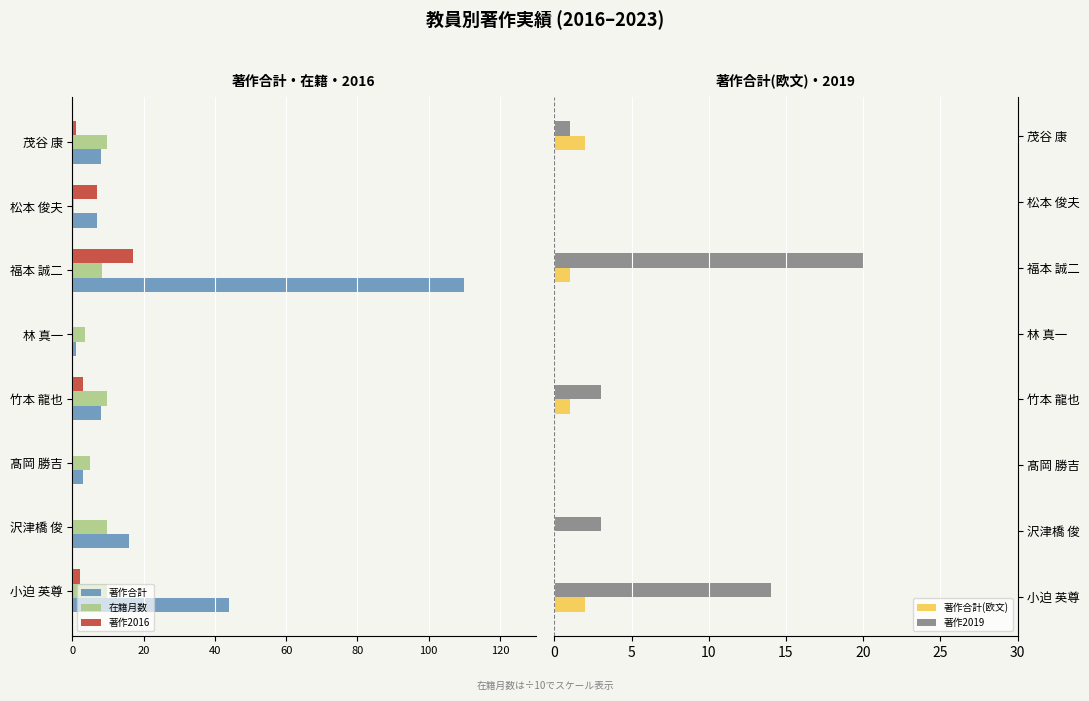

True or false: 著作2019 has a value of 3 at 竹本 龍也.

True